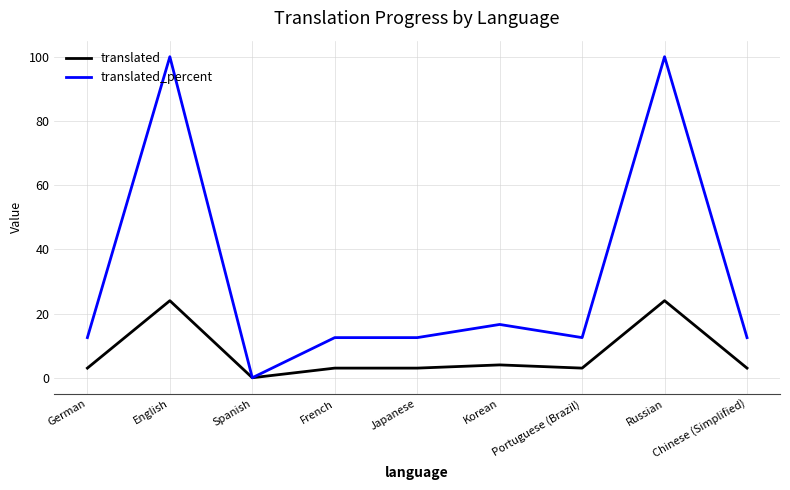

The translated series shows 3.0 at Portuguese (Brazil). True or false?

True